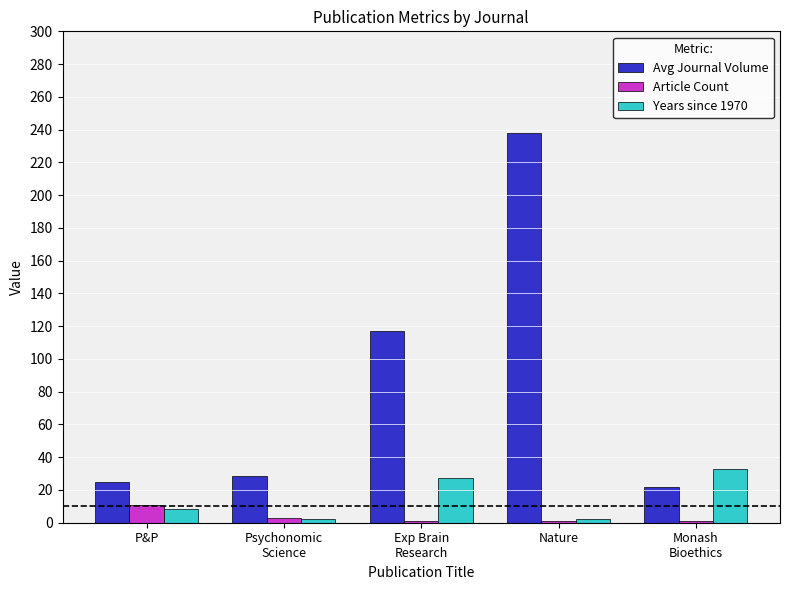

The value of Avg Journal Volume at P&P is 24.7. True or false?

True